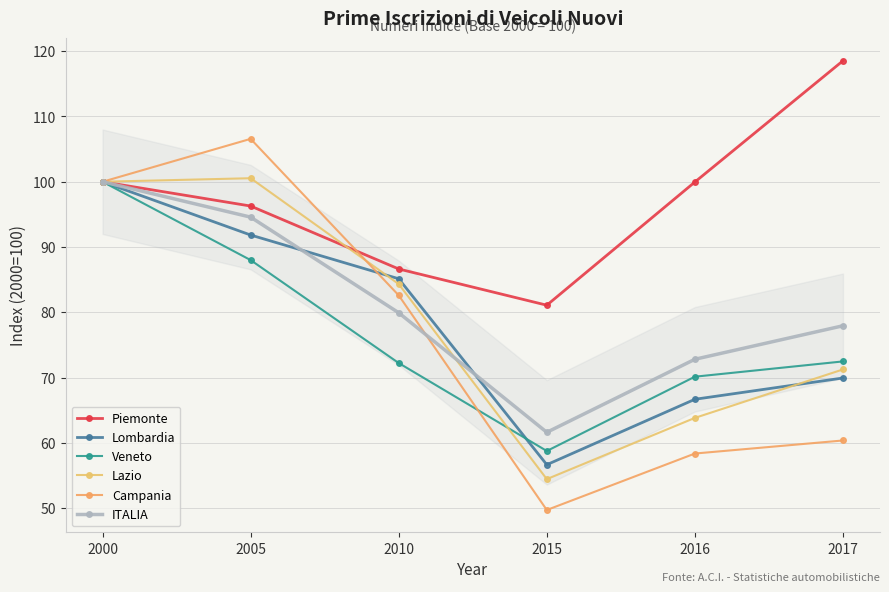

At which category is the sum across all series the highest?

2000